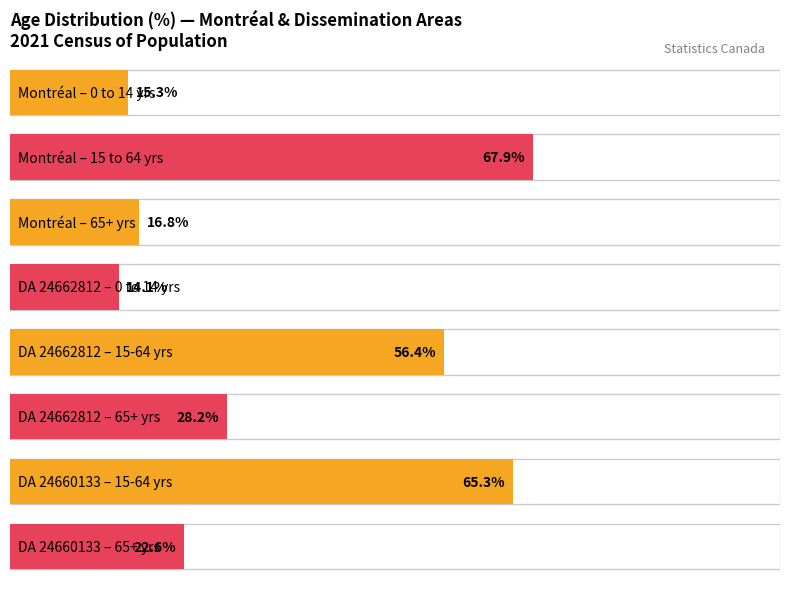

Which has a higher value, 65 years and over or 15 to 64 years?

15 to 64 years